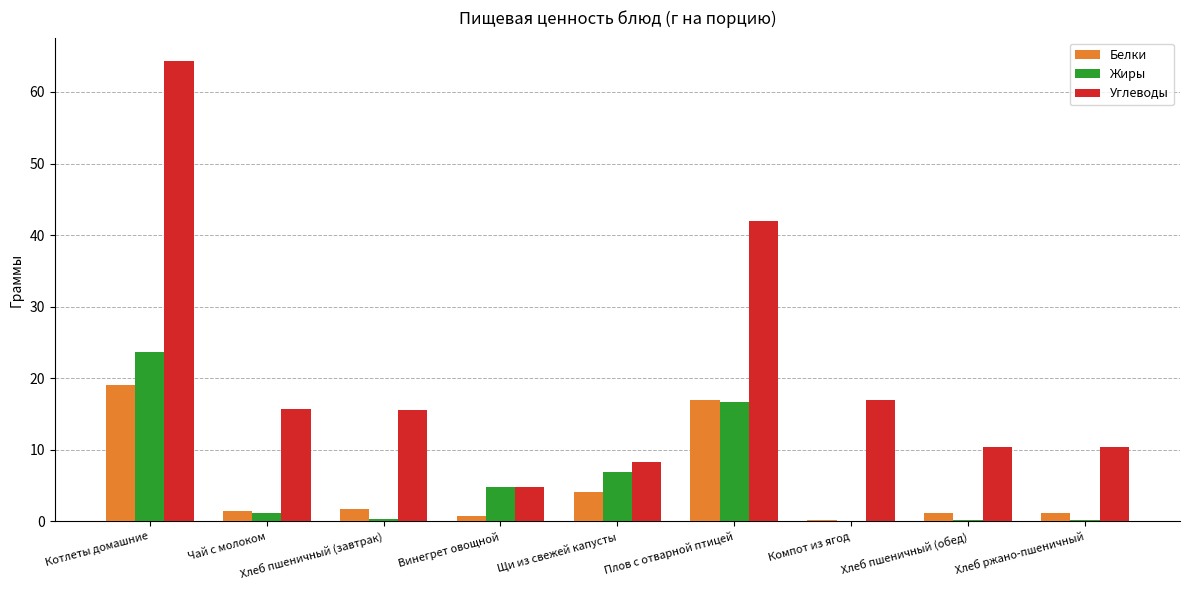

Where is Белки nearest to the value 9?

Щи из свежей капусты